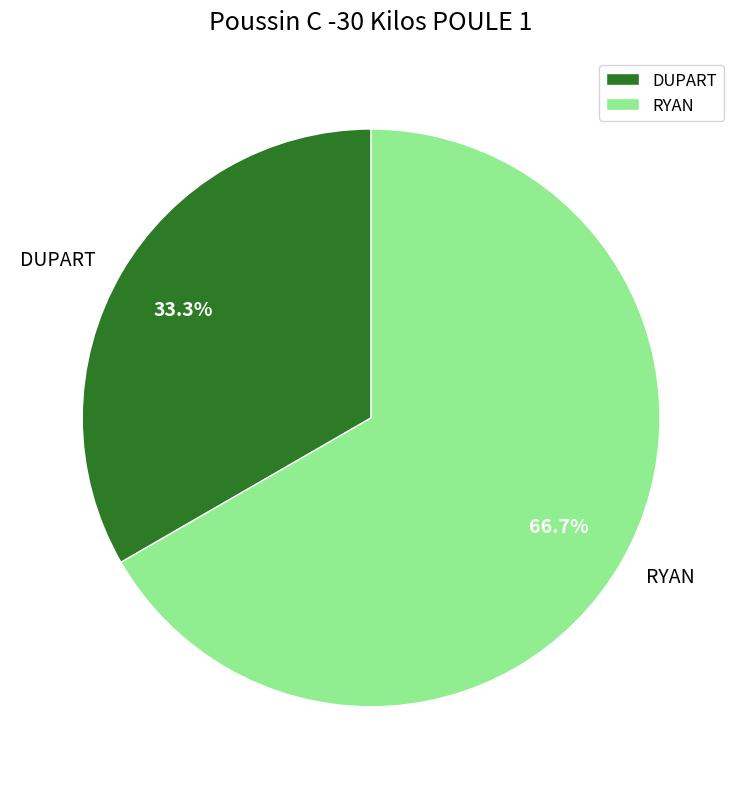

To the nearest percent, what is the difference between the largest and smallest slice percentages?

33%